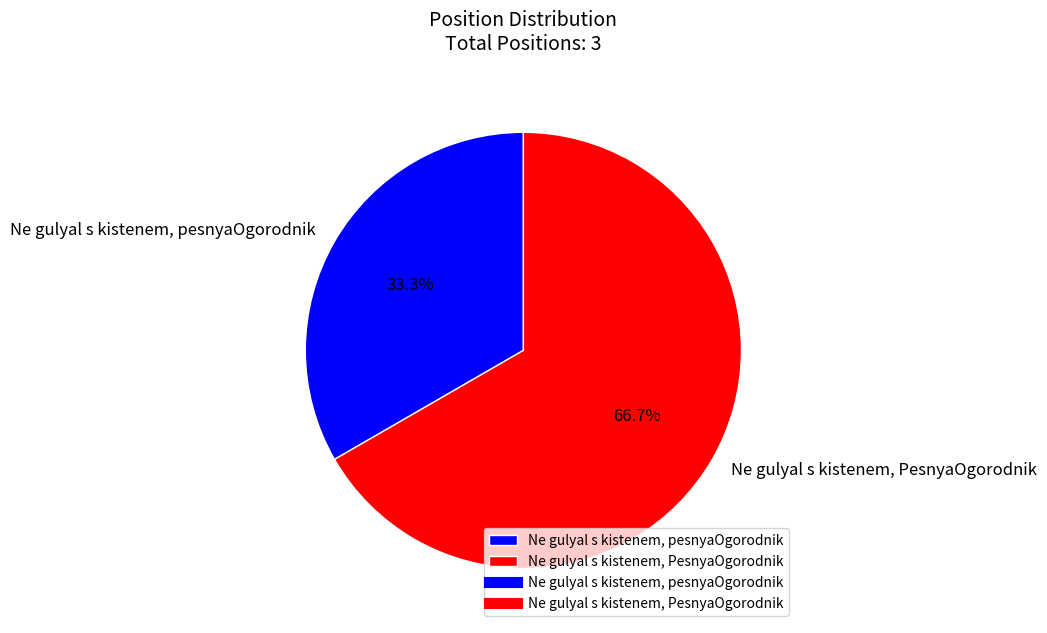

Rank the categories by value from lowest to highest.

Ne gulyal s kistenem, pesnyaOgorodnik, Ne gulyal s kistenem, PesnyaOgorodnik